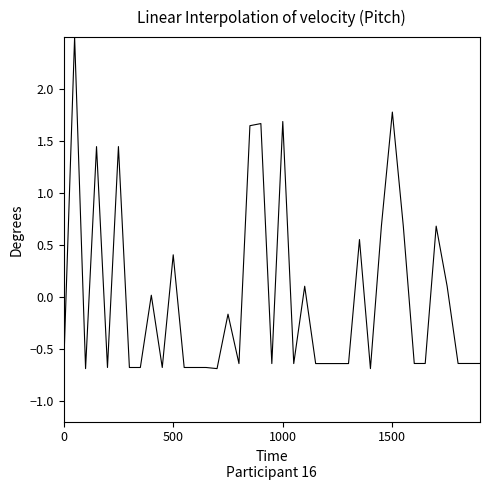

What is the maximum value shown in the chart?

2.5